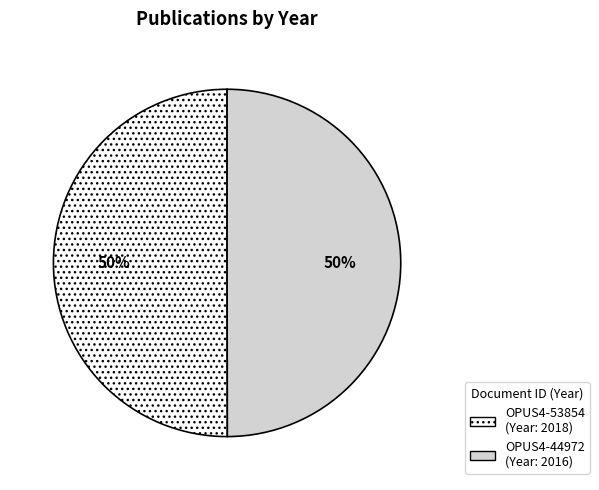

Combined, do OPUS4-53854 and OPUS4-44972 account for over 50%?

Yes